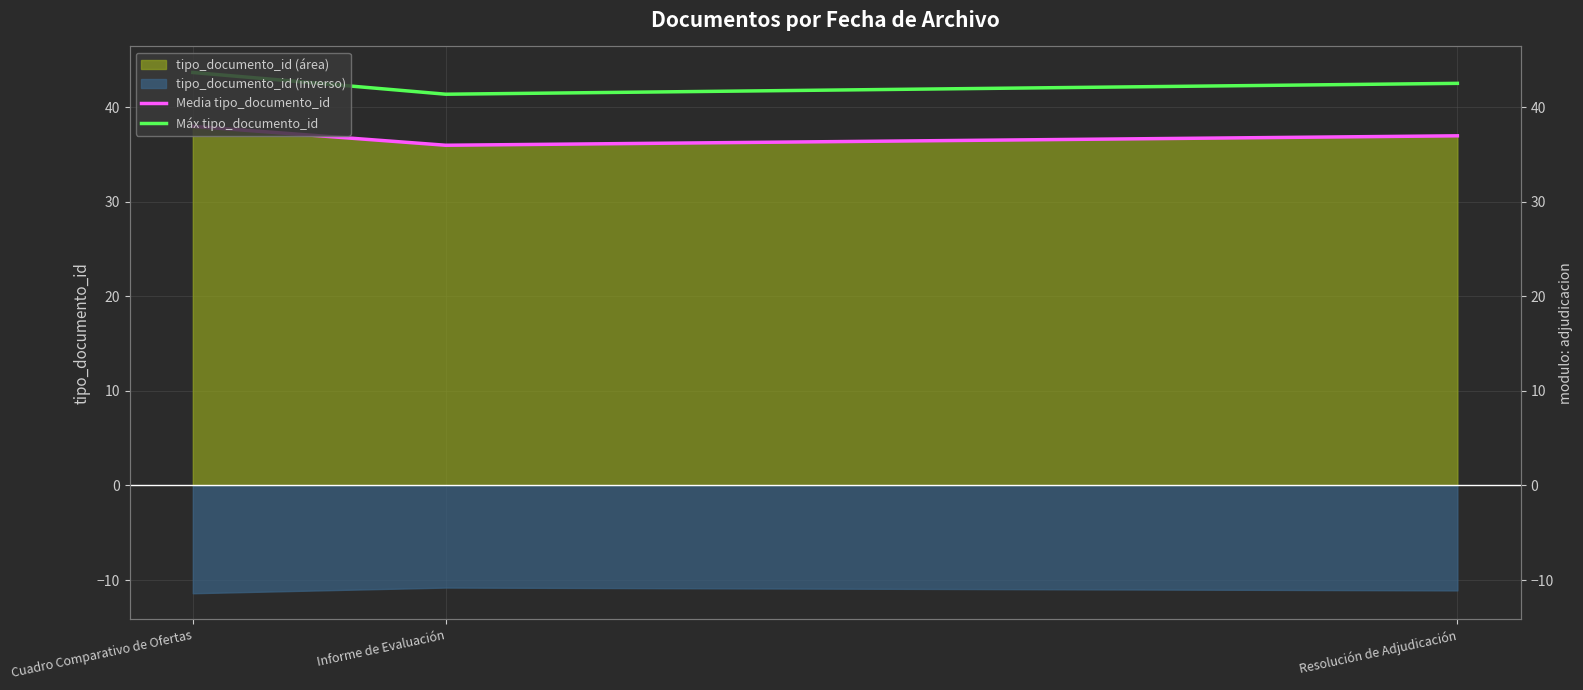

The value of Máx tipo_documento_id at Resolución de Adjudicación is 8.7. True or false?

False